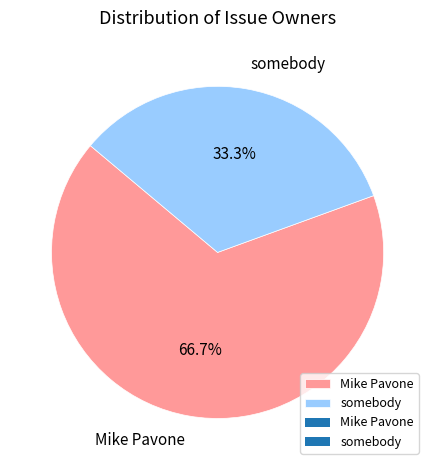

What is the largest slice in the pie chart?

Mike Pavone